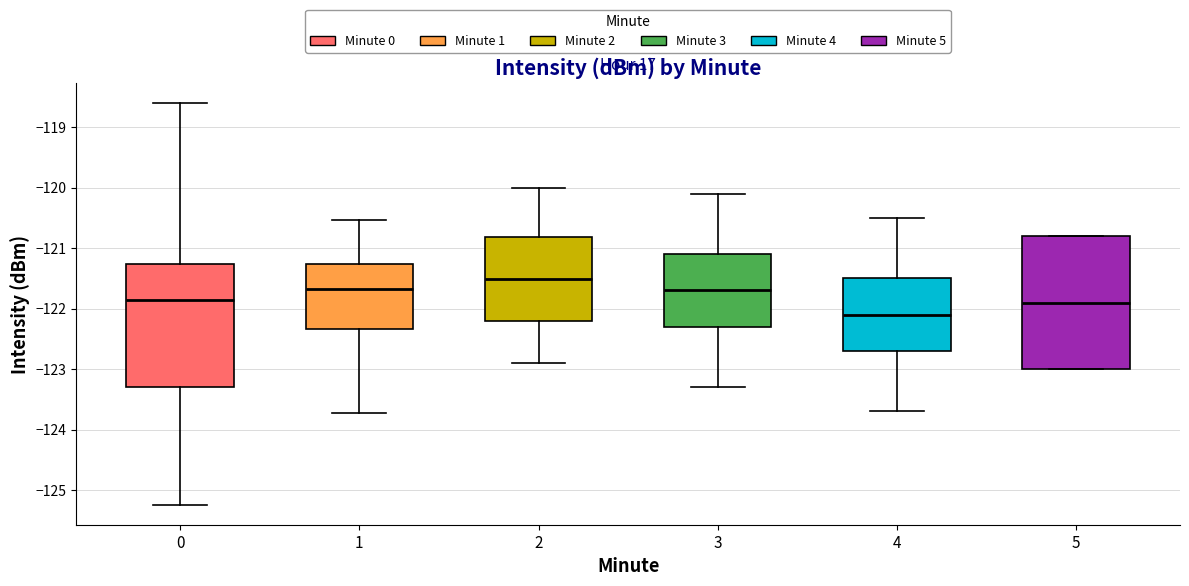

Which box's median line is the highest?

2